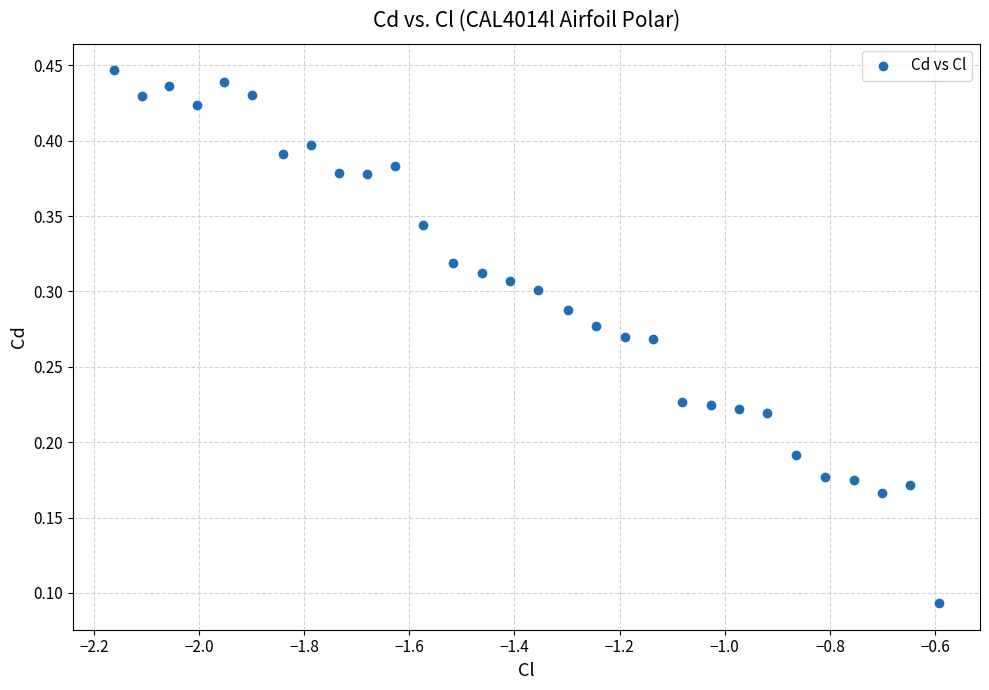

What is the range of X values (max minus min)?

1.6